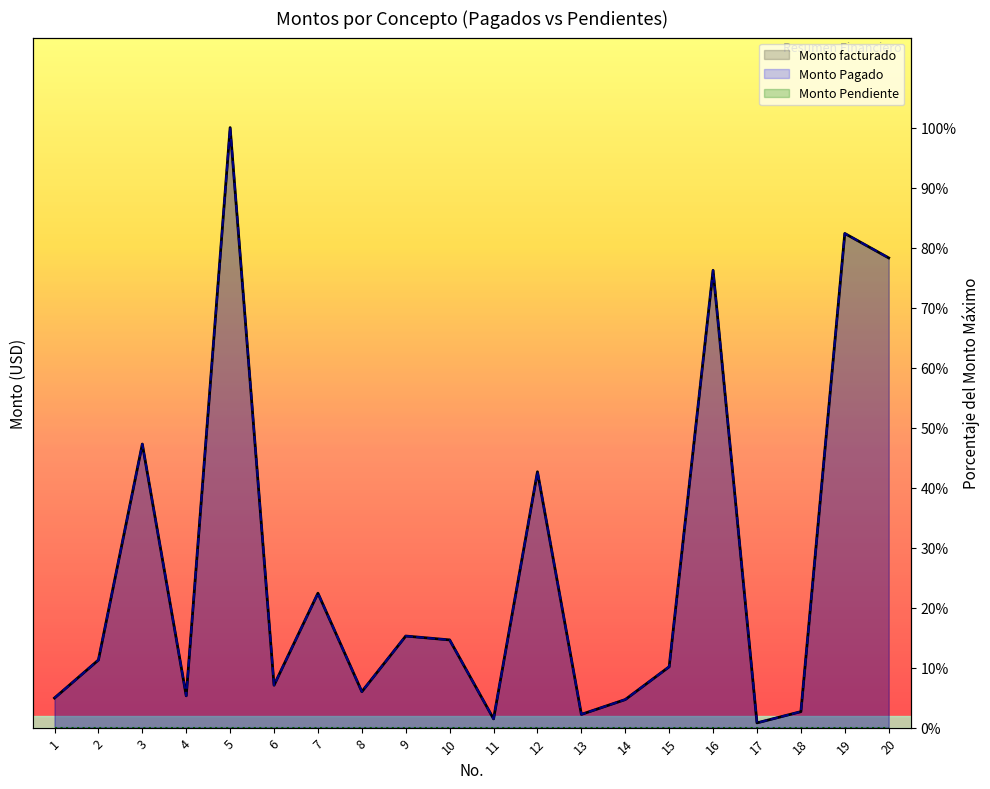

Reading left to right, what are all the values shown in this chart?

Monto facturado: 1=4.9	2=11.3	3=47.3	4=5.3	5=100.0	6=7.1	7=22.4	8=6.0	9=15.3	10=14.6	11=1.5	12=42.6	13=2.2	14=4.7	15=10.1	16=76.2	17=0.8	18=2.7	19=82.4	20=78.3
Monto Pagado: 1=4.9	2=11.3	3=47.3	4=5.3	5=100.0	6=7.1	7=22.4	8=6.0	9=15.3	10=14.6	11=1.5	12=42.6	13=2.2	14=4.7	15=10.1	16=76.2	17=0.8	18=2.7	19=82.4	20=78.3